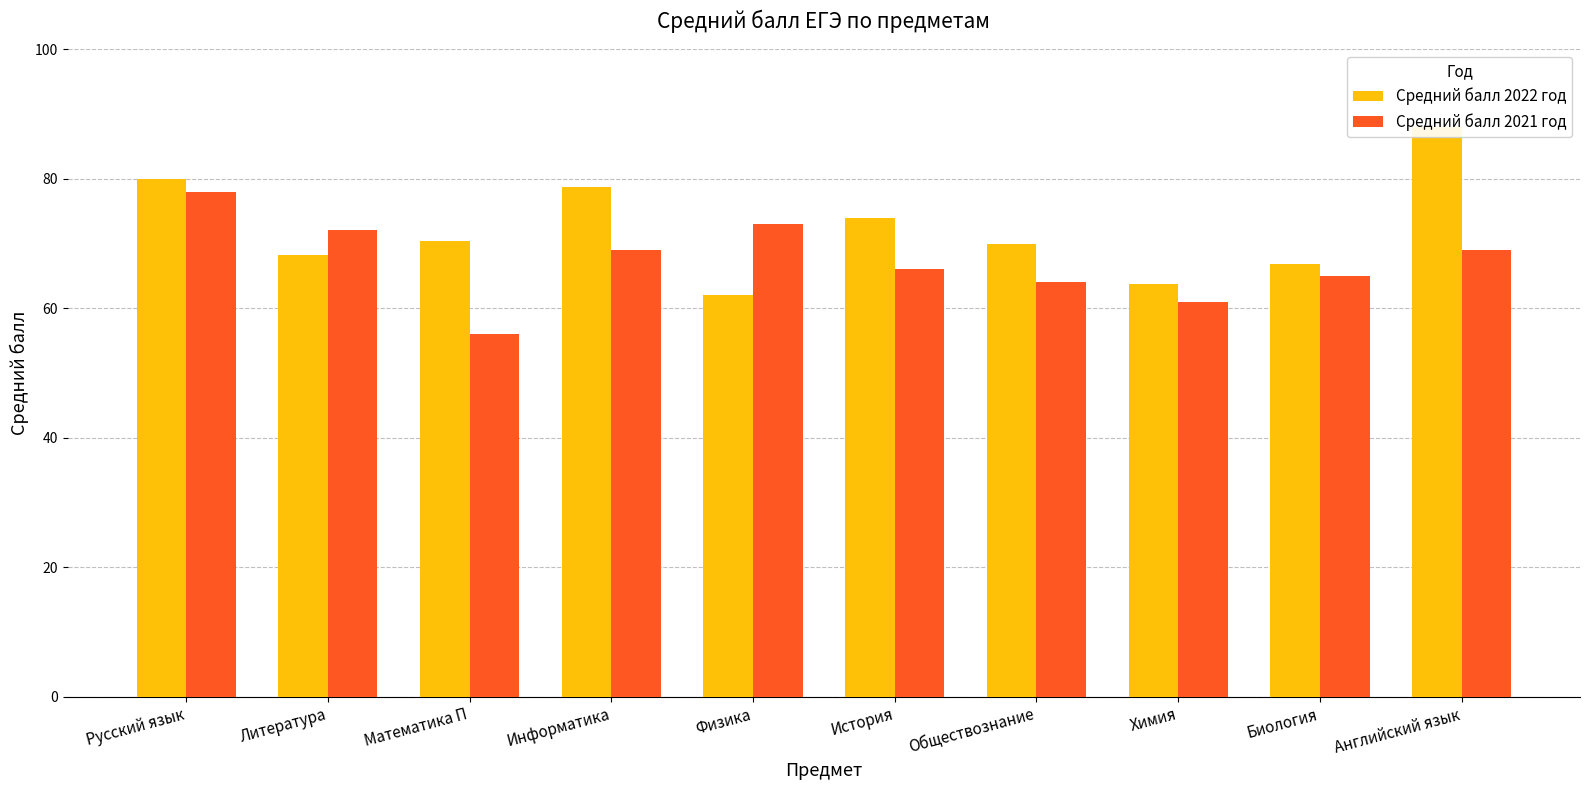

How many bars are there in each group?

2